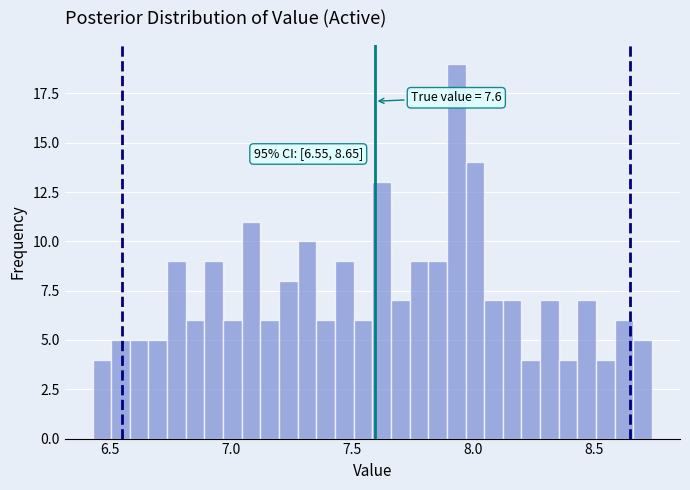

Around what value on the x-axis is the tallest bar? Give the approximate position of its centre, as read against the axis.

7.95